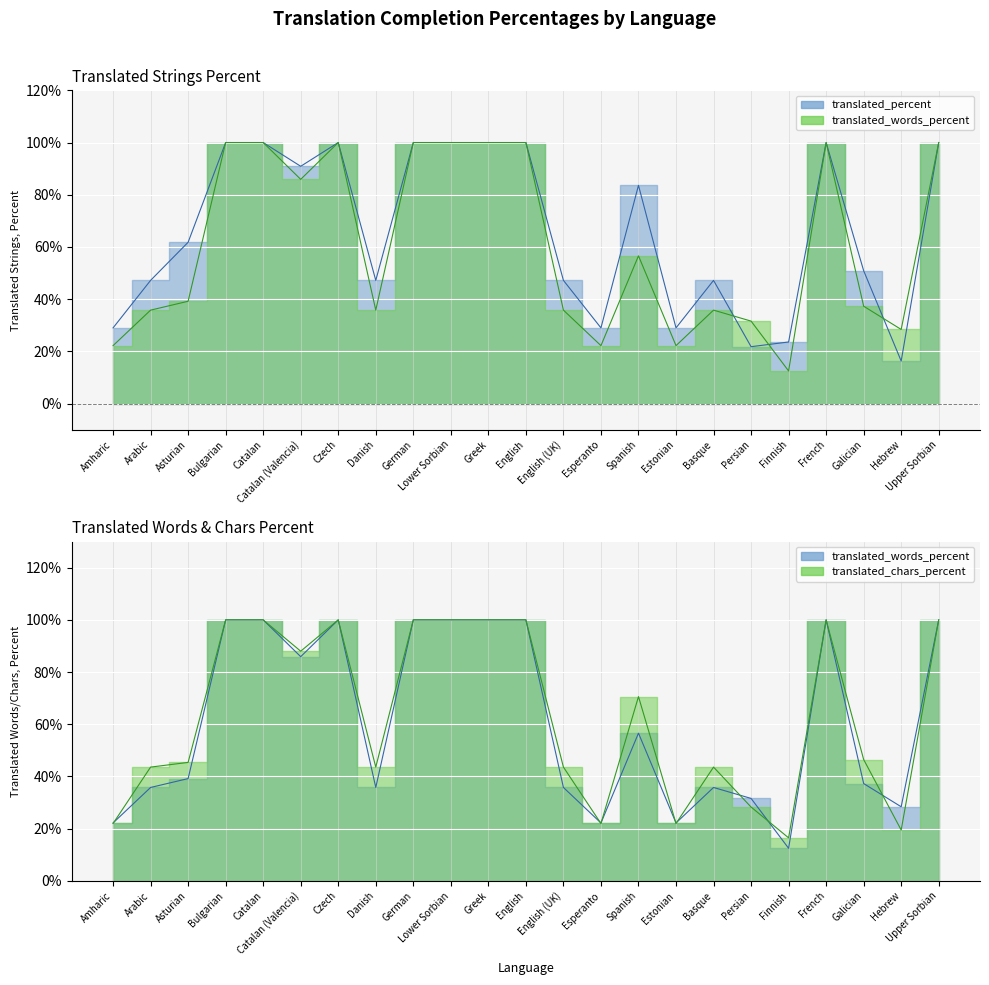

Reading right to left, what are all the values shown in this chart?

translated_percent: 100.0	16.3	50.9	100.0	23.6	21.8	47.2	29.0	83.6	29.0	47.2	100.0	100.0	100.0	100.0	47.2	100.0	90.9	100.0	100.0	61.8	47.2	29.0
translated_words_percent: 100.0	28.4	37.3	100.0	12.5	31.6	35.8	22.2	56.6	22.2	35.8	100.0	100.0	100.0	100.0	35.8	100.0	85.9	100.0	100.0	39.2	35.8	22.2
translated_chars_percent: 100.0	19.5	46.5	100.0	16.5	28.3	43.6	22.0	70.6	22.0	43.6	100.0	100.0	100.0	100.0	43.6	100.0	88.0	100.0	100.0	45.4	43.6	22.0